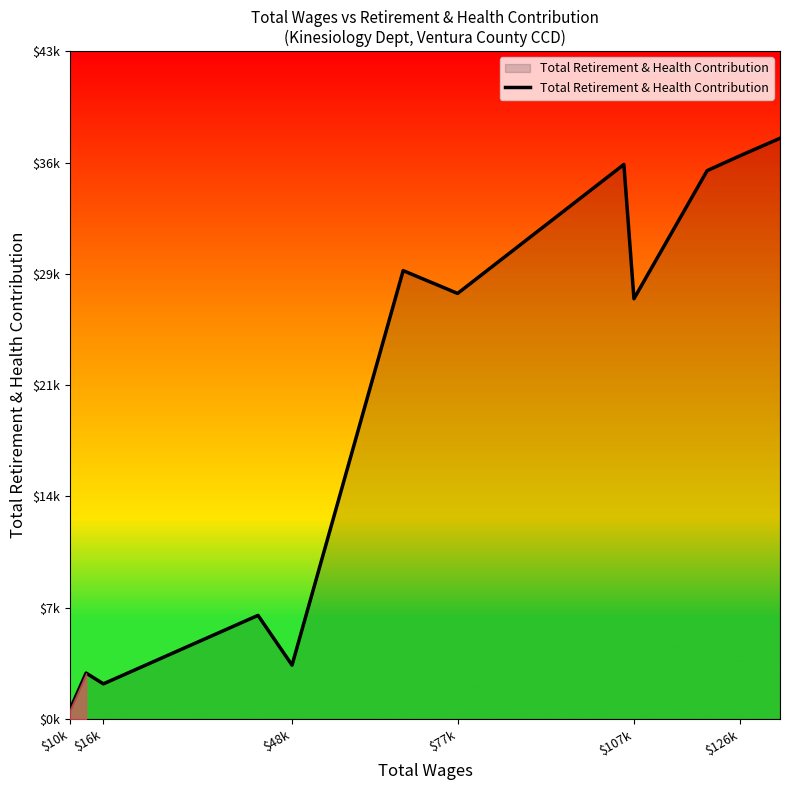

At which category does the data reach its first local peak?

$16k